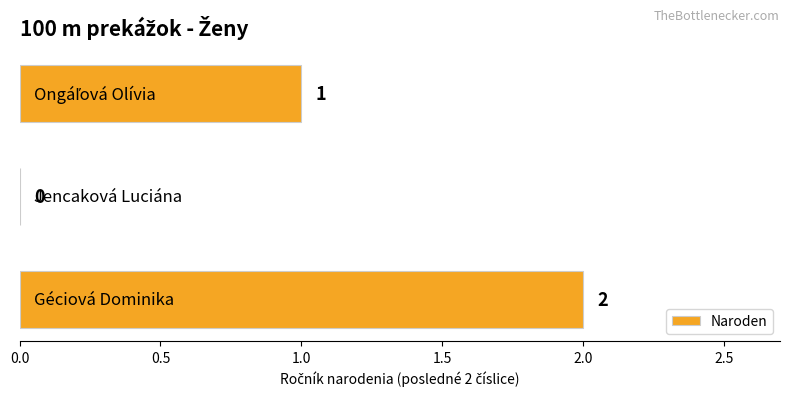

How many values are between 0 and 2?

3